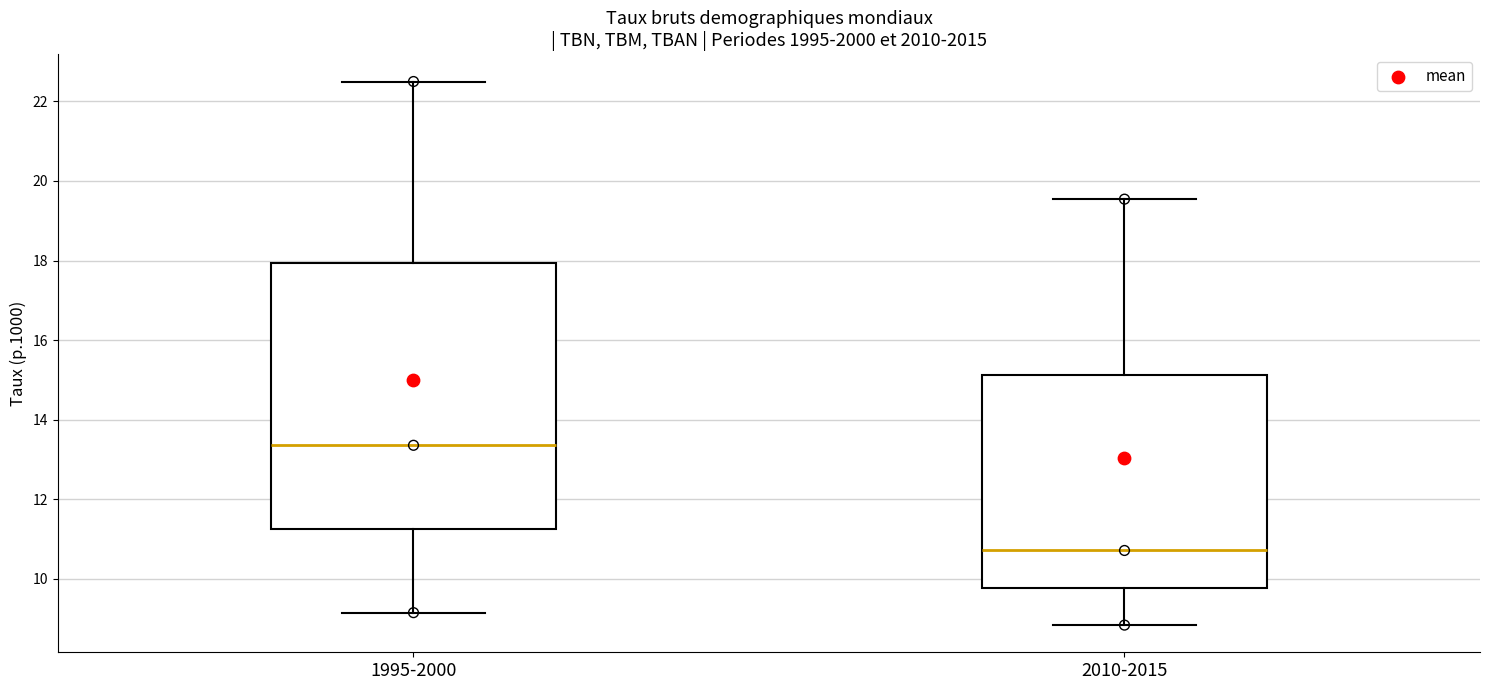

Reading left to right, transcribe this box plot: for each box, give where its median line is, the range the box spans, and where its two whiskers end, as read against the y-axis. The values are not printed on the chart, so give them approximately, as read against the axis.

1995-2000: median 13.4, box 11.2 to 18.0, whiskers 9.2 to 22.6
2010-2015: median 10.8, box 9.8 to 15.2, whiskers 8.8 to 19.6